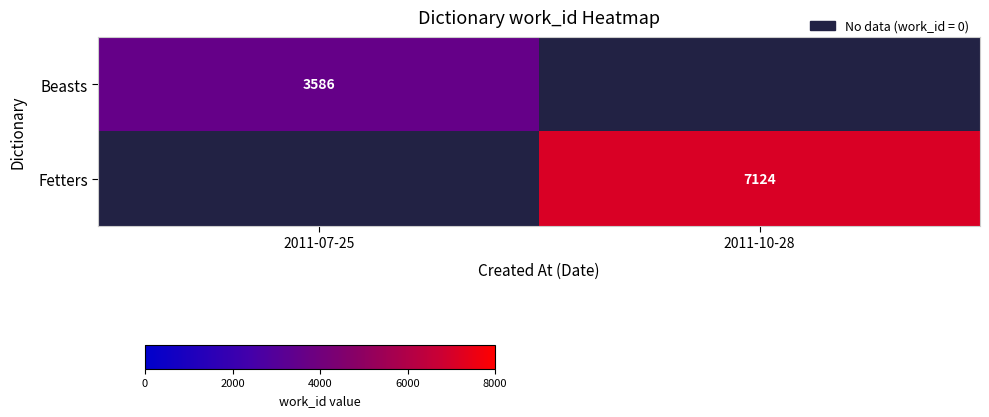

The value of Beasts at 2011-07-25 is 1332.8. True or false?

False